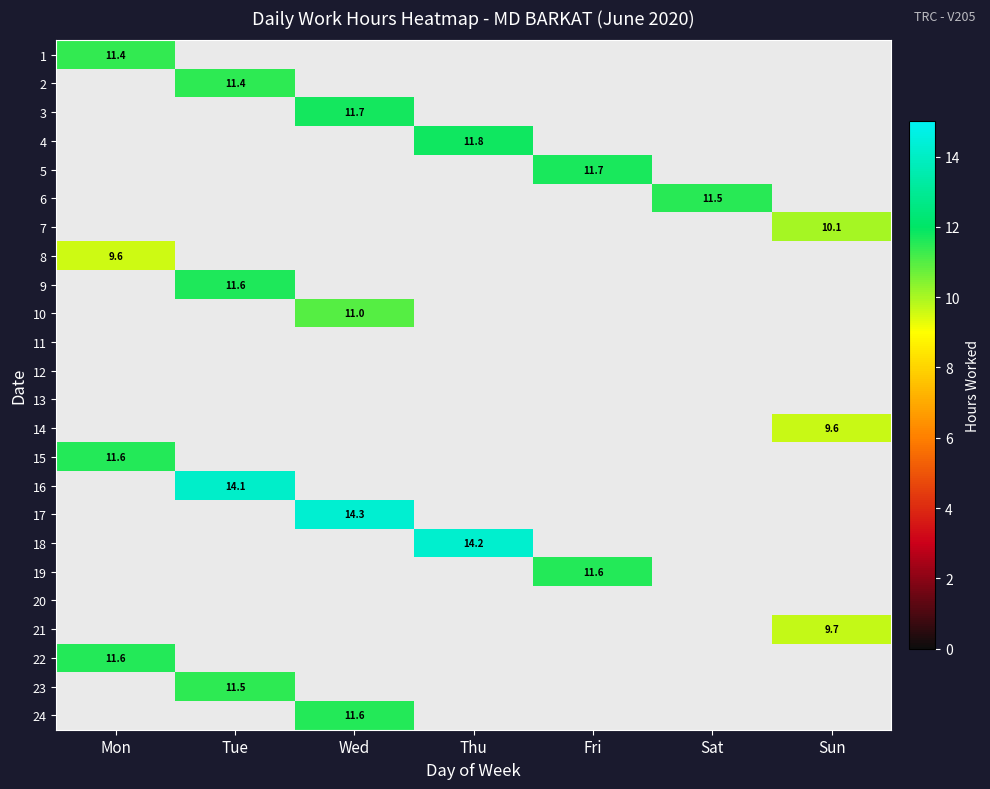

Between Wed and Tue, which is larger?

Tue